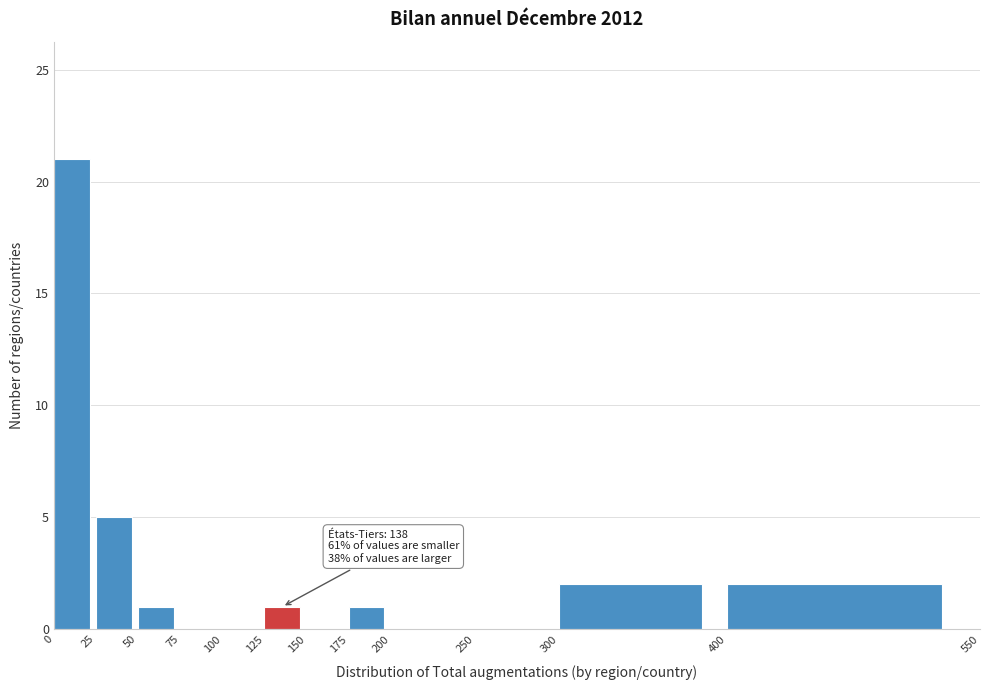

Which range on the x-axis has the tallest bar?

0 to 25